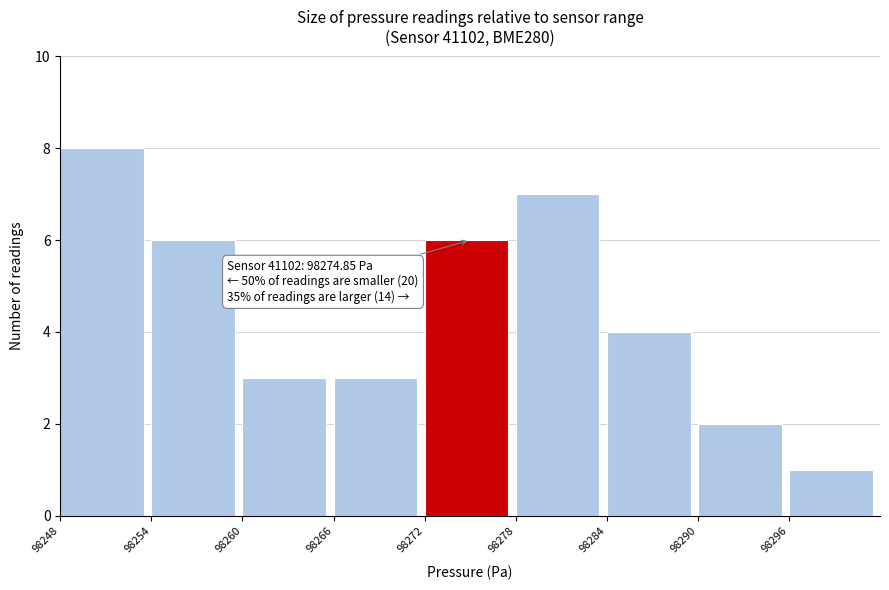

Which range on the x-axis has the tallest bar?

98248 to 98254